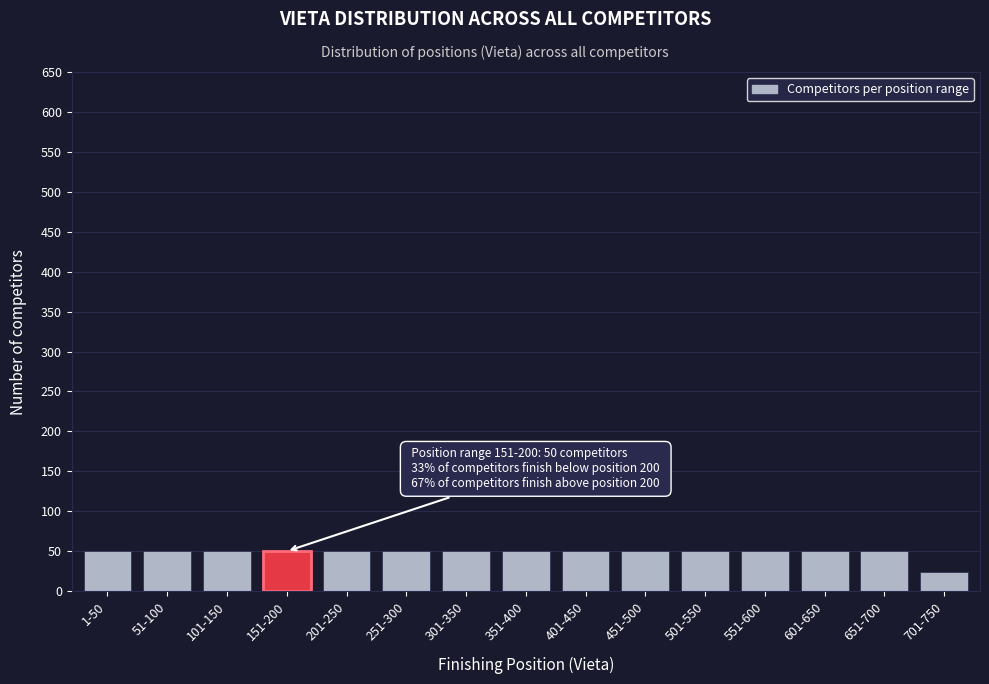

Reading left to right, what are all the values shown in this chart?

1-50=50	51-100=50	101-150=50	151-200=50	201-250=50	251-300=50	301-350=50	351-400=50	401-450=50	451-500=50	501-550=50	551-600=50	601-650=50	651-700=50	701-750=24